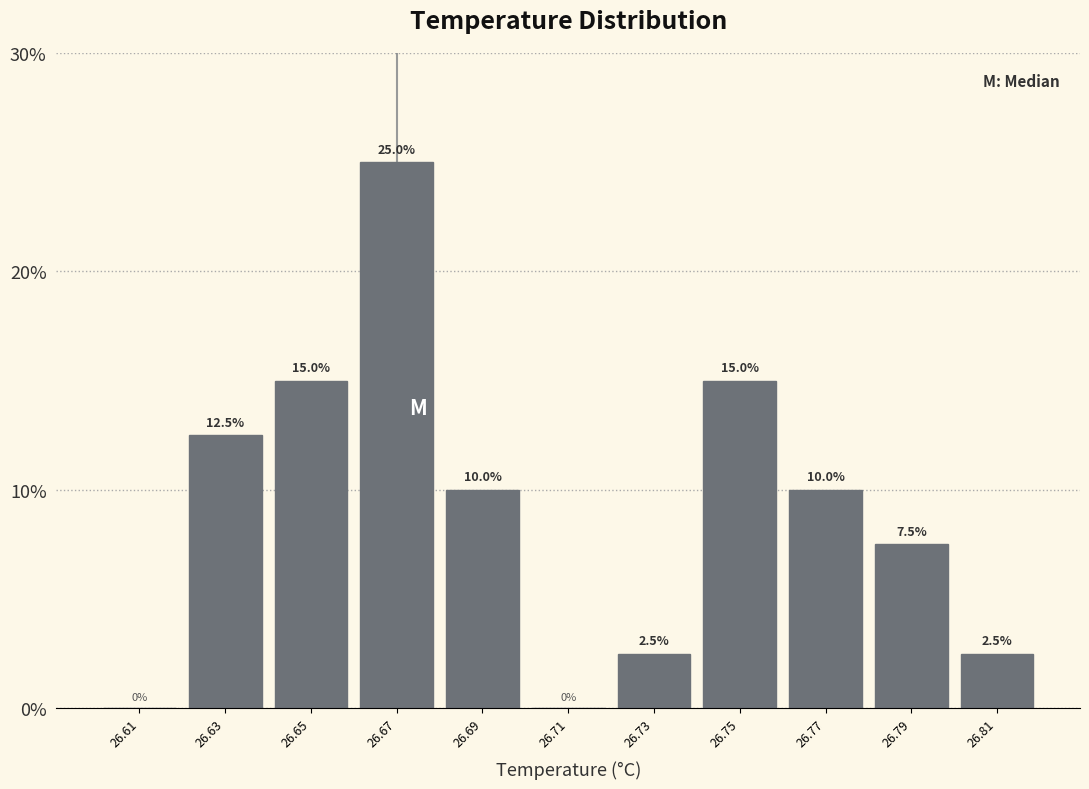

What is the height of the bar covering 26.72 to 26.74 on the x-axis?

2.5